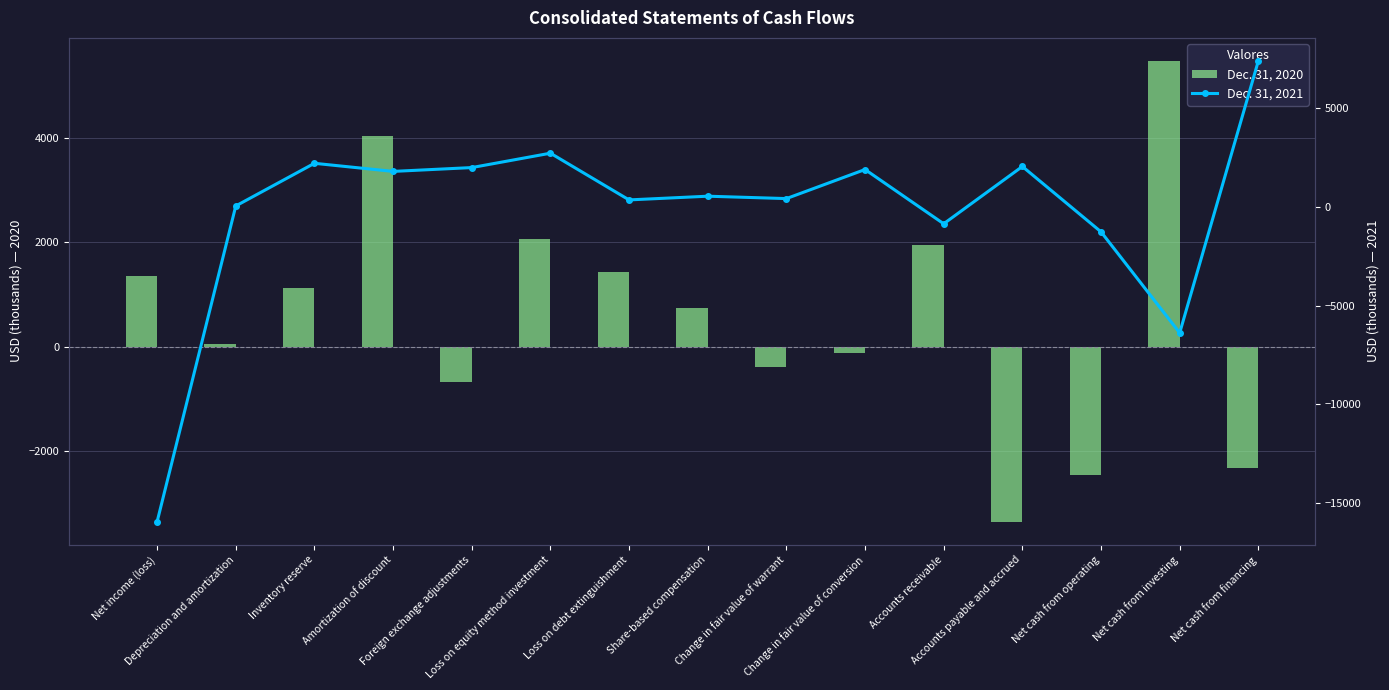

What is the average value of the Dec. 31, 2020 series?

596